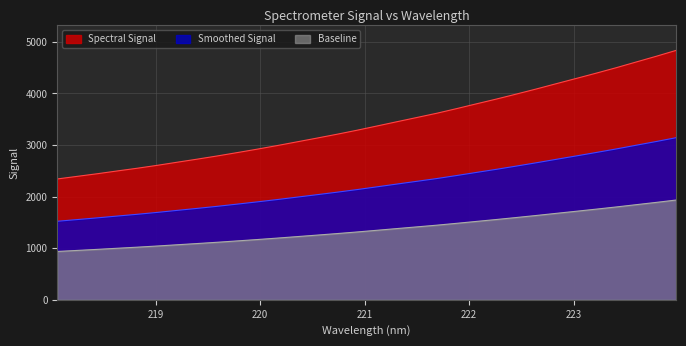

What is the smallest value displayed?

937.2